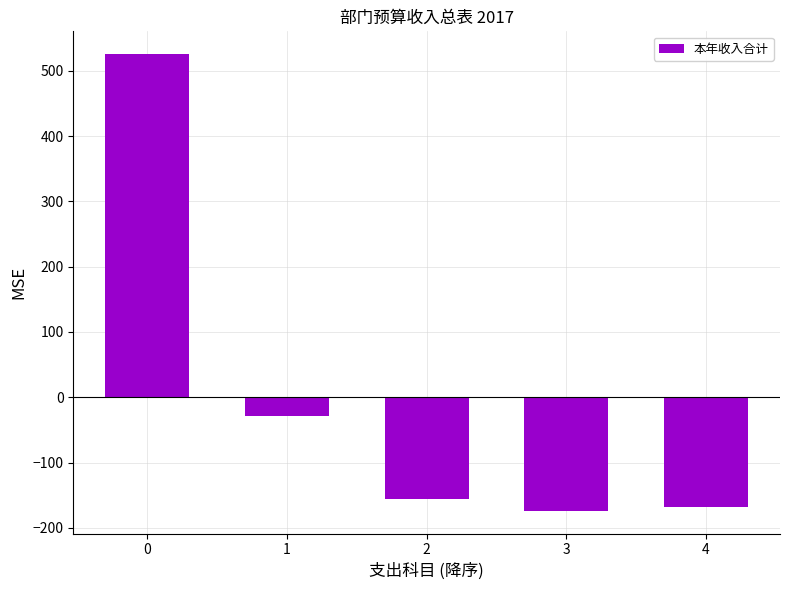

Is it true that the value at 3 is -253.4?

False